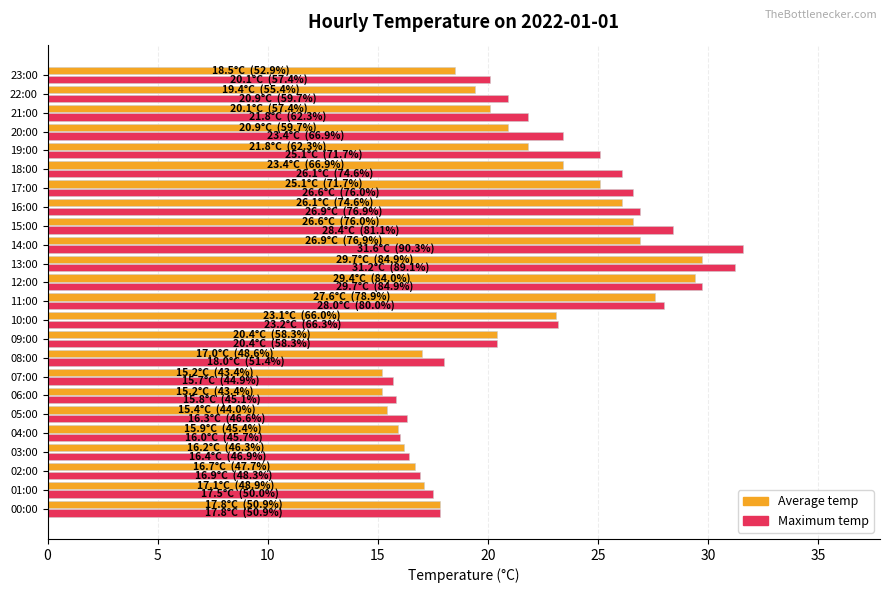

Is the value of Maximum temp at 21:00 greater than the value of Average temp at 16:00?

No